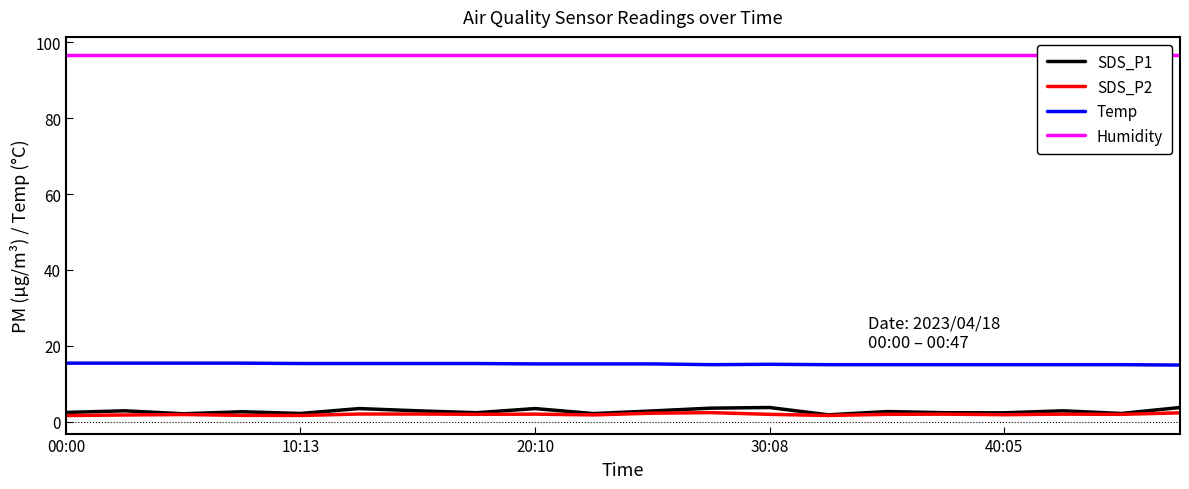

True or false: Temp and SDS_P1 cross at least once.

False